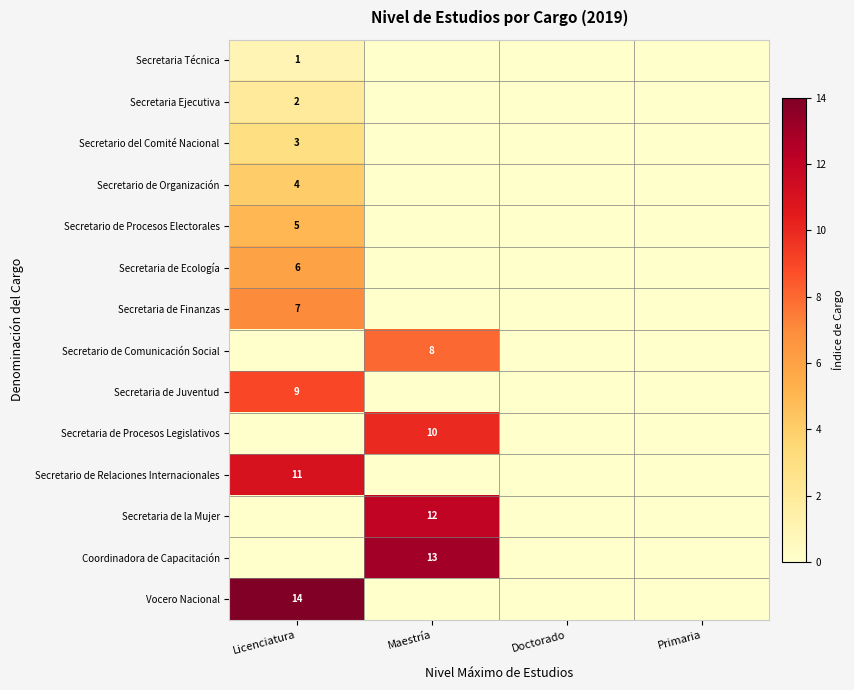

The value of Secretaria Ejecutiva at Licenciatura is 2. True or false?

True